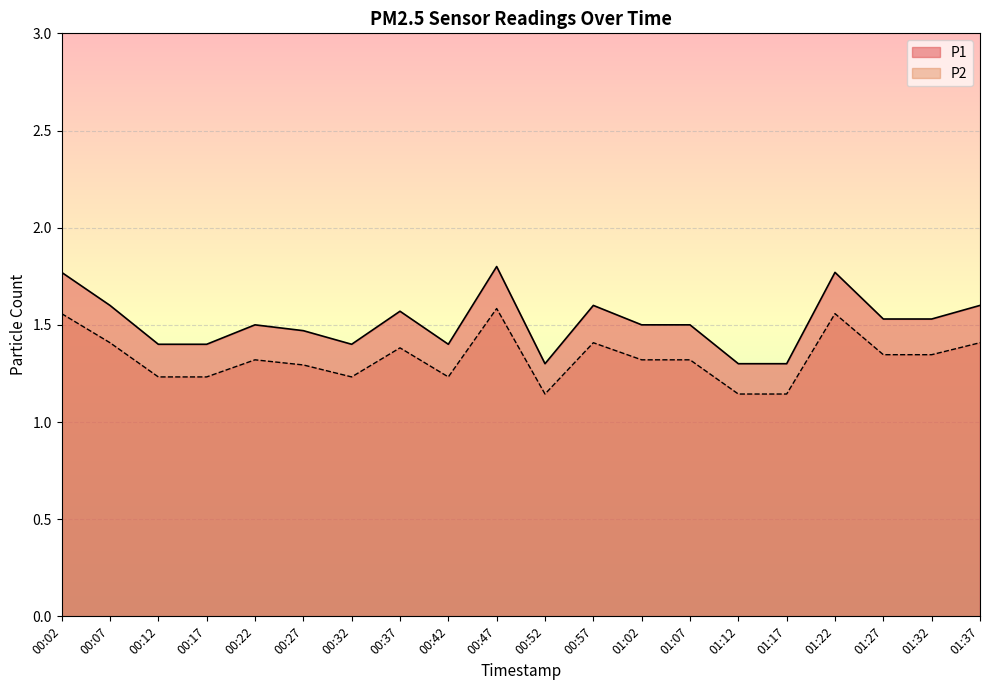

What is the highest value of the P1 series?

1.8